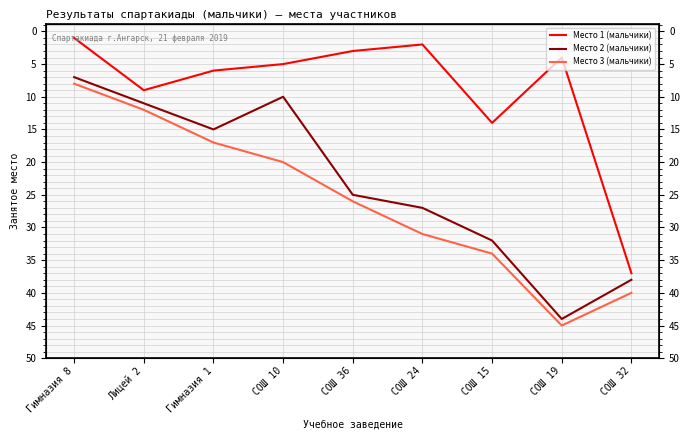

At which category is the sum across all series the highest?

СОШ 32